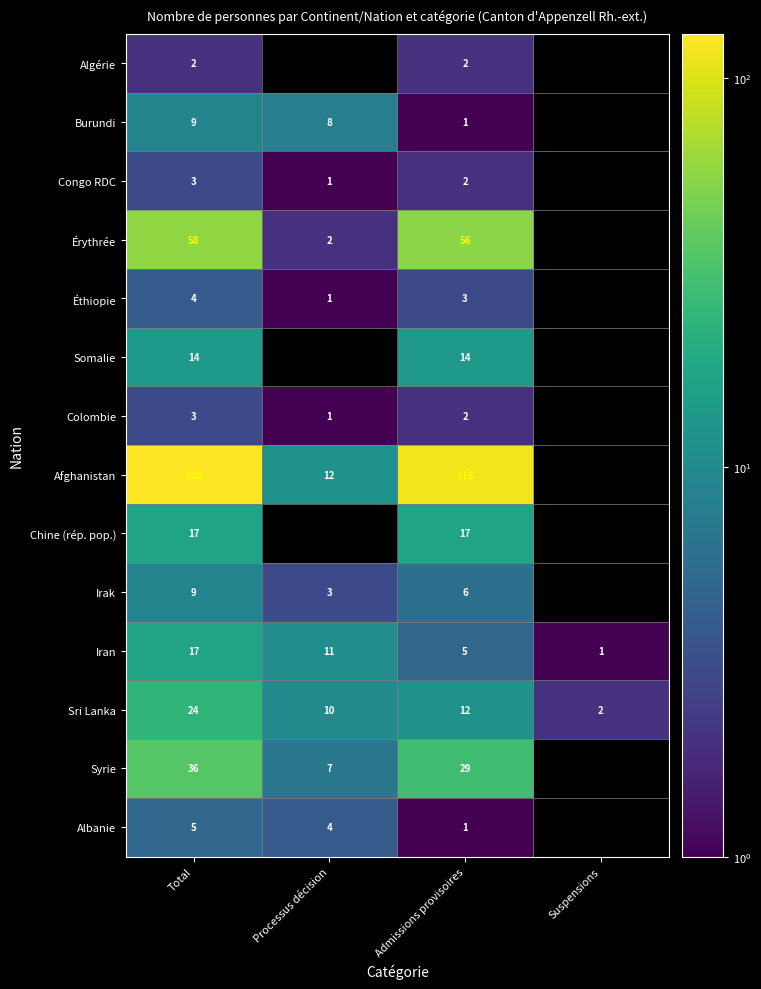

What is the sum of the Sri Lanka values at Processus décision and Admissions provisoires?

22